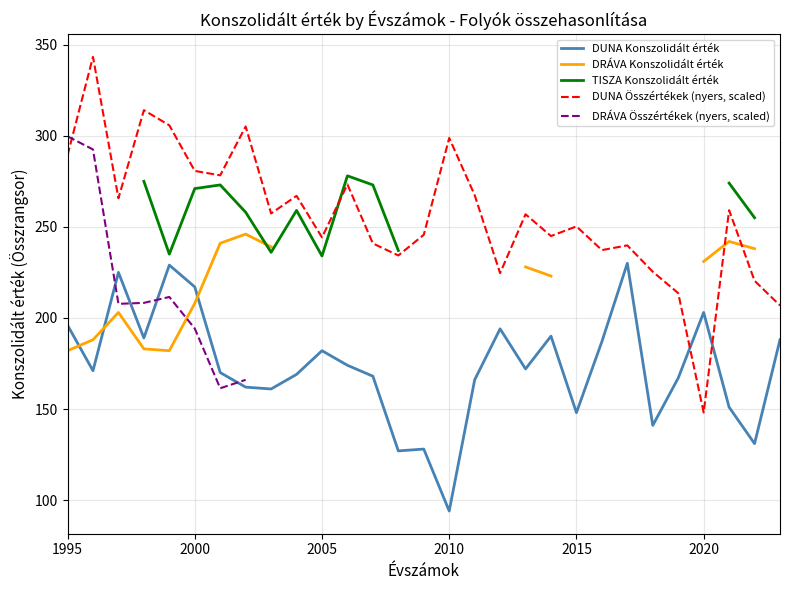

Is it true that DUNA Összértékek (nyers, scaled) equals 280.7 at 2000?

True